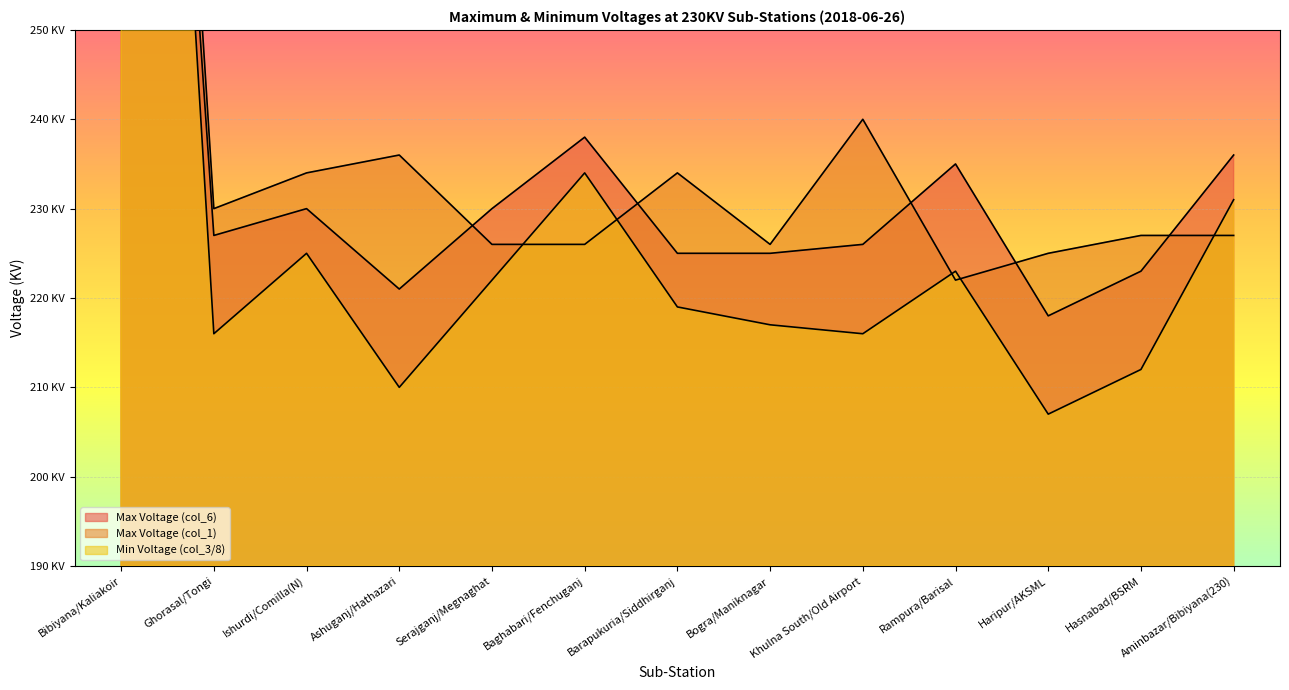

How many intersections are there between Min Voltage (col_3/8) and Max Voltage (col_1)?

5